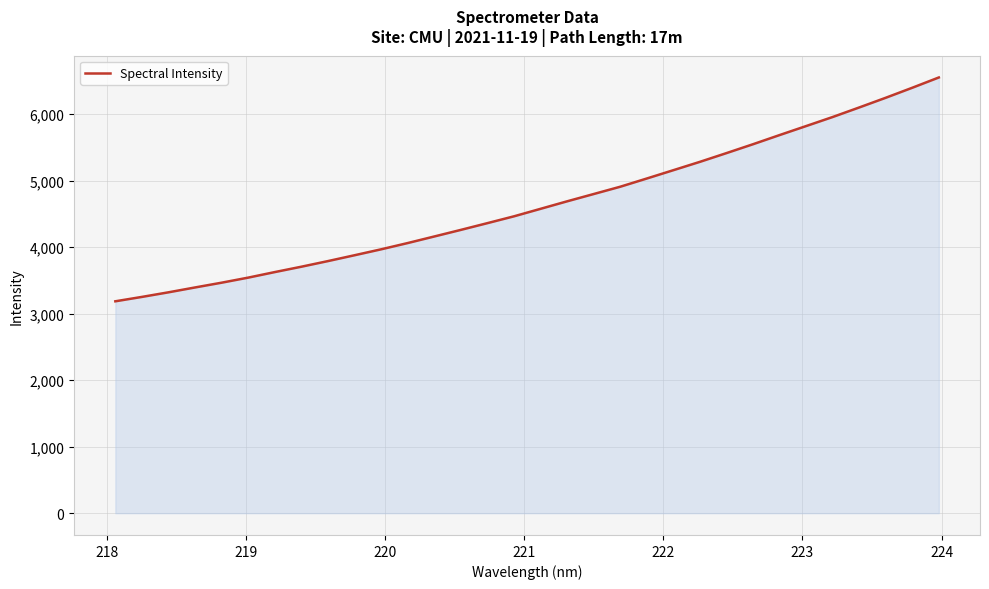

What is the difference between the maximum and minimum values?

3365.9